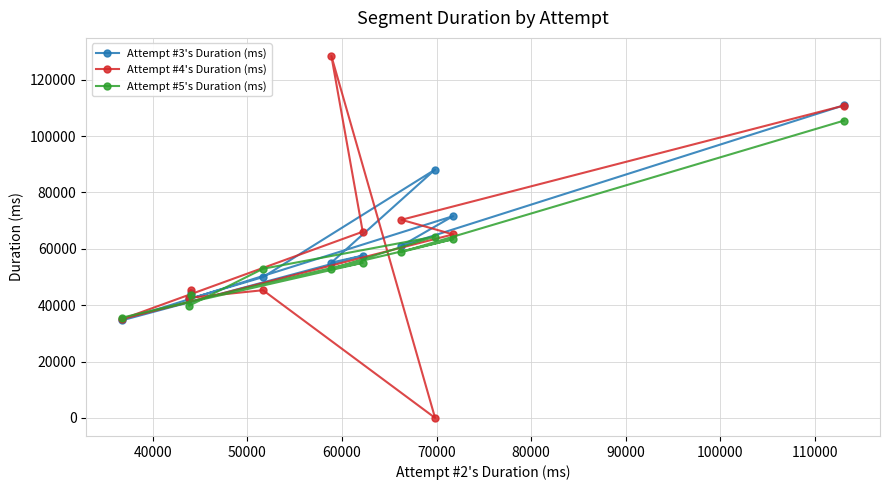

Reading left to right, extract all data points from this chart.

Attempt #3's Duration (ms): 44450	42205	49961	88121	55106	57585	34663	71606	61066	110939
Attempt #4's Duration (ms): 45277	42609	45312	0	128437	66066	35093	65122	70300	110838
Attempt #5's Duration (ms): 43739	39790	52918	64362	52845	55036	35598	63430	58868	105496